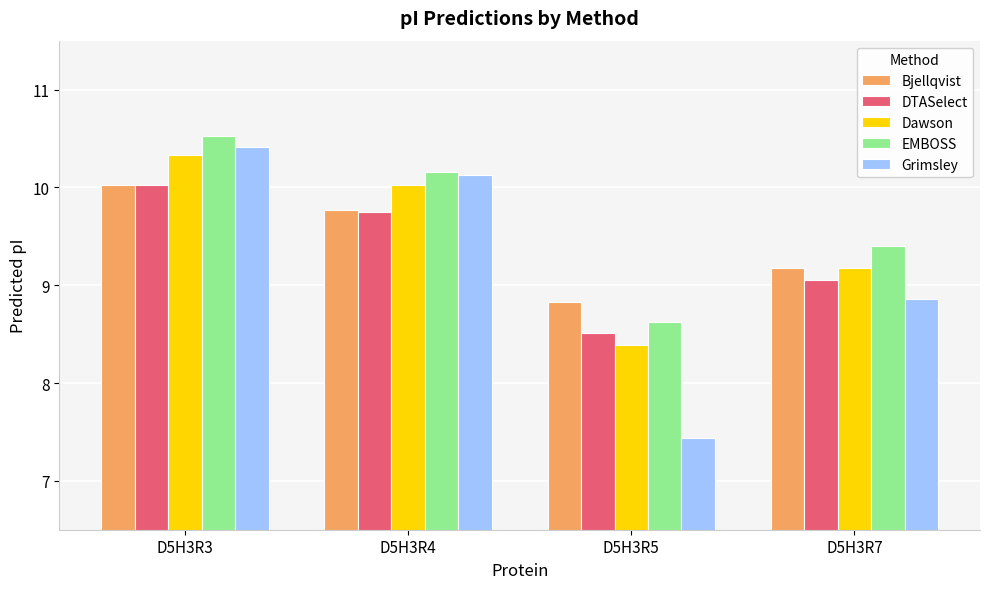

How many bars are there in total?

20